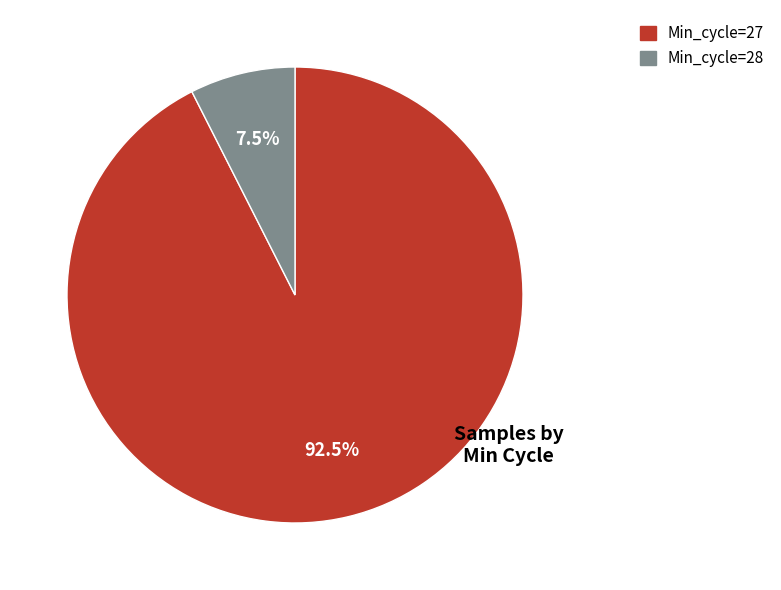

Rank the categories by value from lowest to highest.

Min_cycle=28, Min_cycle=27